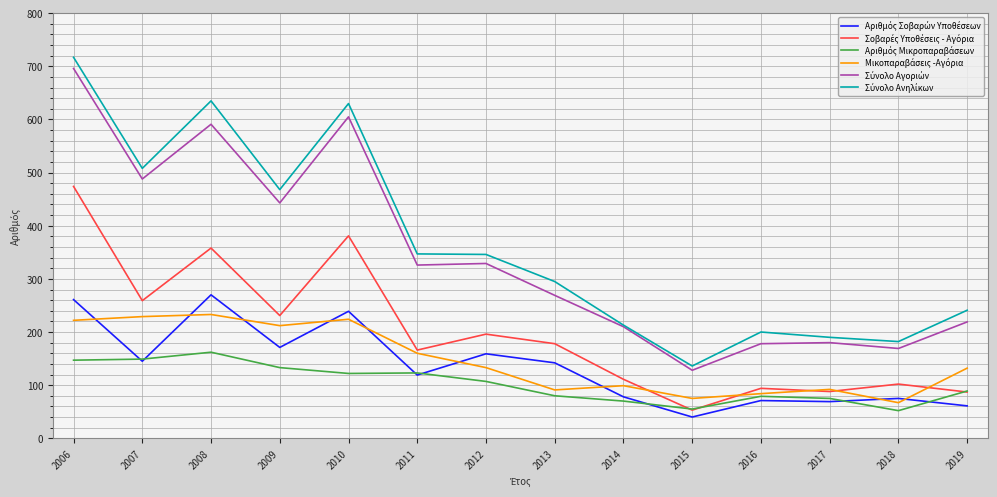

How many lines are shown in the chart?

6